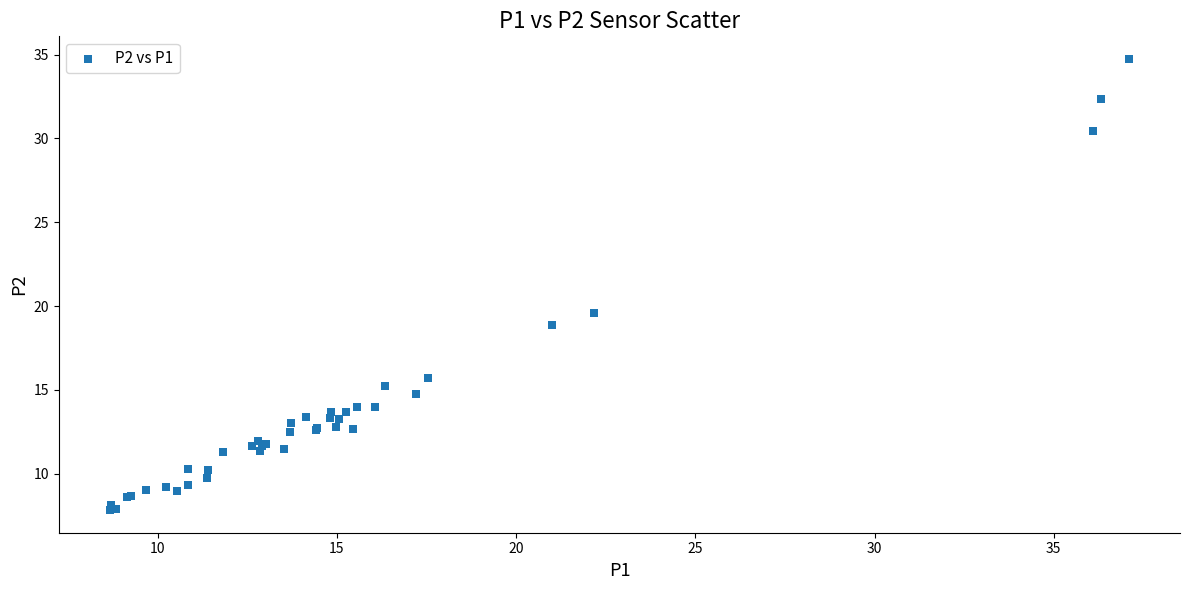

What Y value in the scatter plot is closest to 21?

19.6